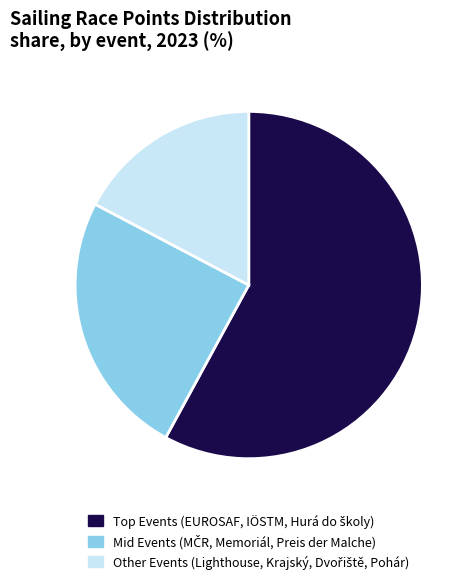

Does any single category account for the majority?

Yes